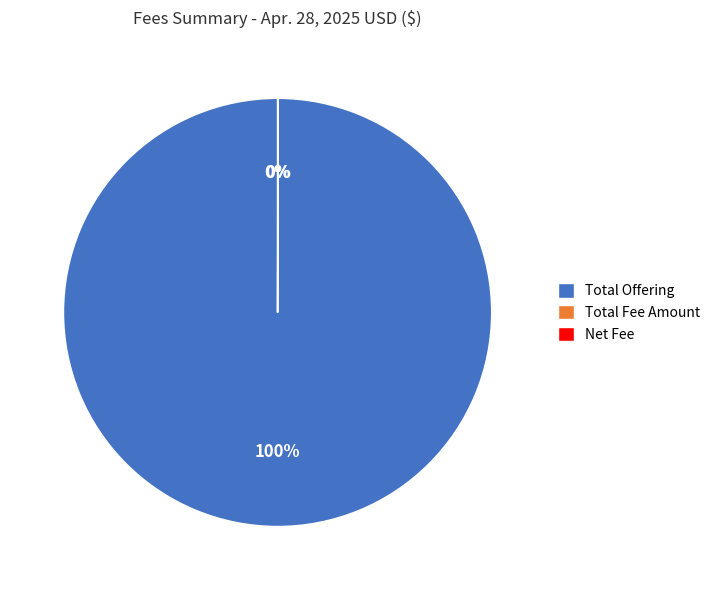

To the nearest percent, what is the difference between the largest and smallest slice percentages?

100%